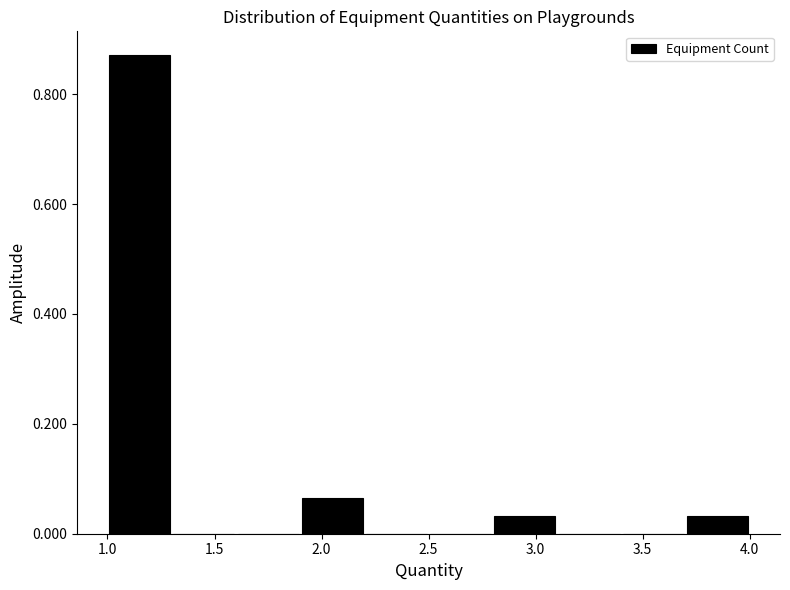

Reading left to right, list every bar in this chart as the range it spans on the x-axis followed by its height. The values are not printed on the chart, so give them approximately, as read against the axis.

1.0 to 1.3: 0.88
1.3 to 1.6: 0
1.6 to 1.9: 0
1.9 to 2.2: 0.06
2.2 to 2.5: 0
2.5 to 2.8: 0
2.8 to 3.1: 0.04
3.1 to 3.4: 0
3.4 to 3.7: 0
3.7 to 4.0: 0.04